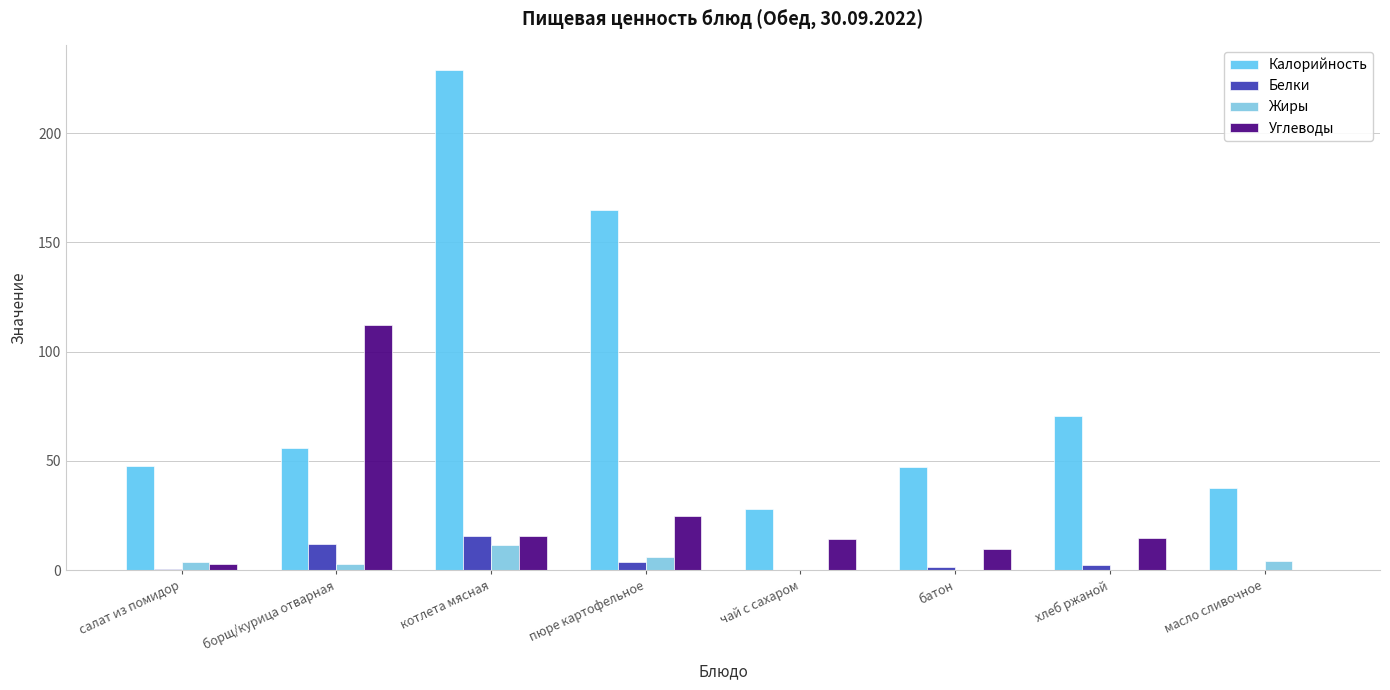

What is the difference between the Белки values at салат из помидор and котлета мясная?

14.9